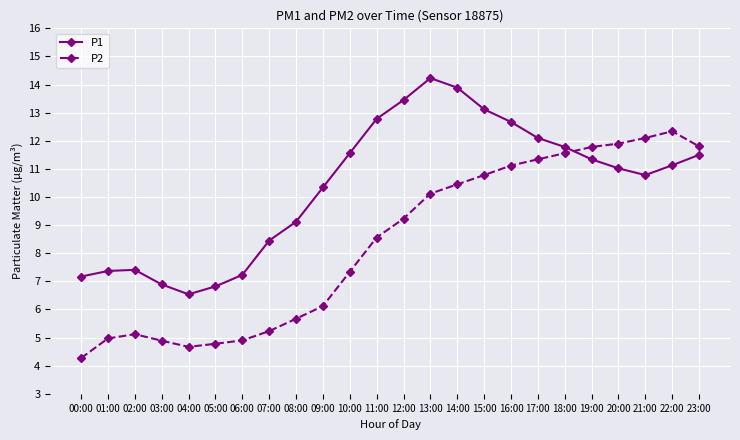

How many intersections are there between P1 and P2?

1